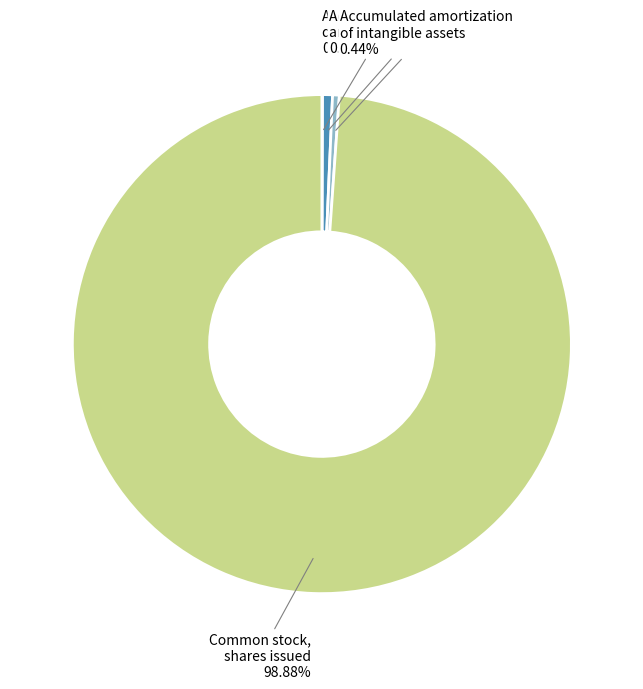

Is it true that Accumulated depreciation and amortization is 11% of the pie?

False